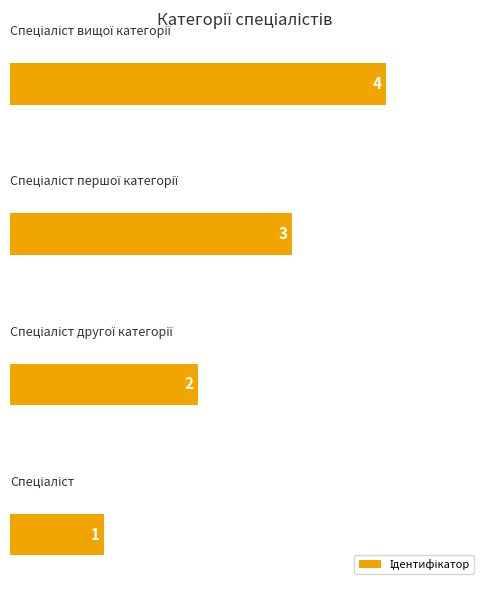

What is the greatest value displayed?

4